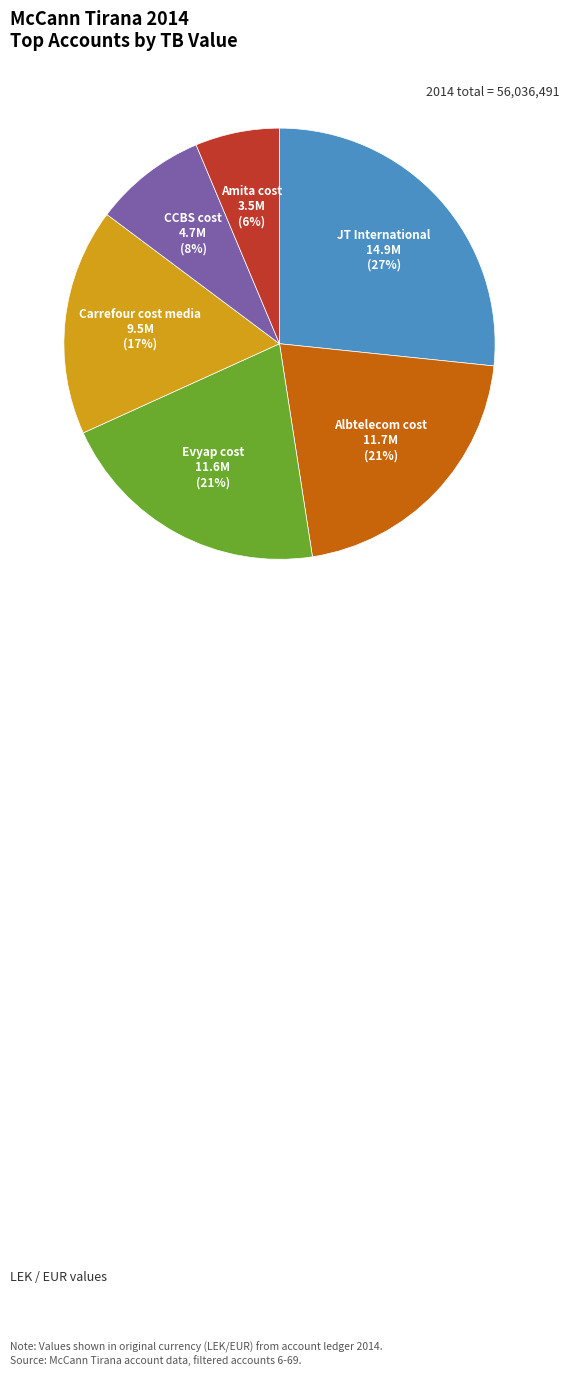

True or false: Amita cost accounts for 6% of the total.

True